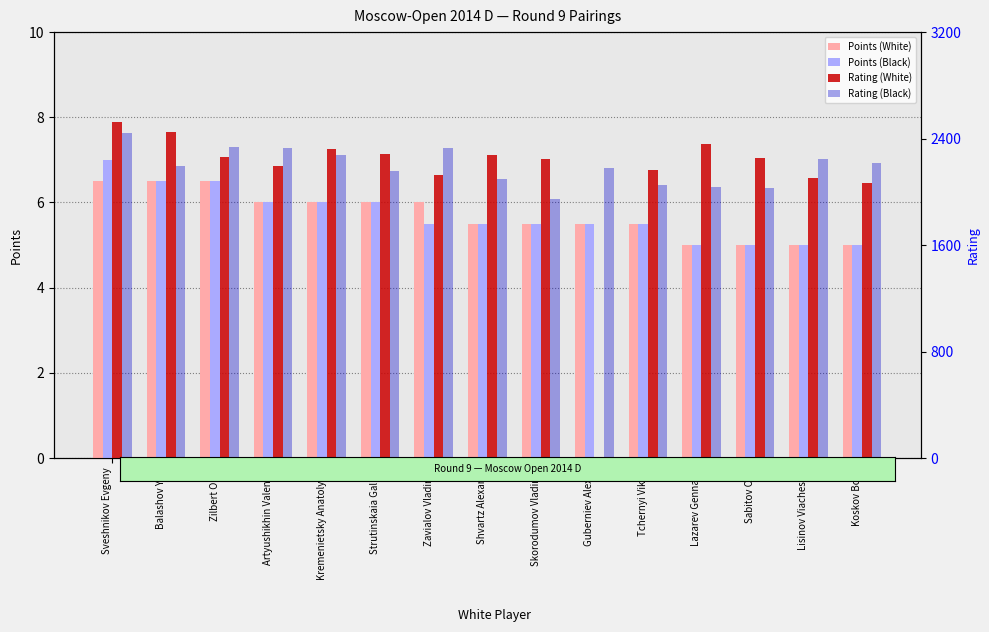

At which label does Rating (Black) first exceed 2191?

Sveshnikov Evgeny